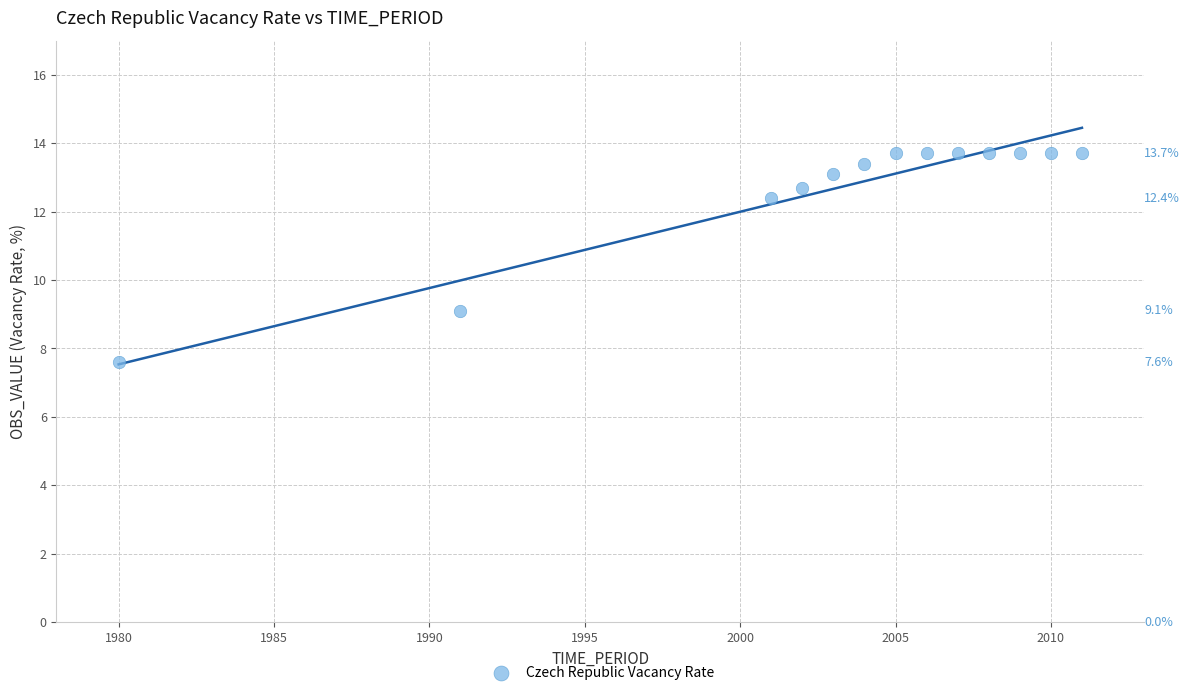

What Y value in the scatter plot is closest to 10?

9.1